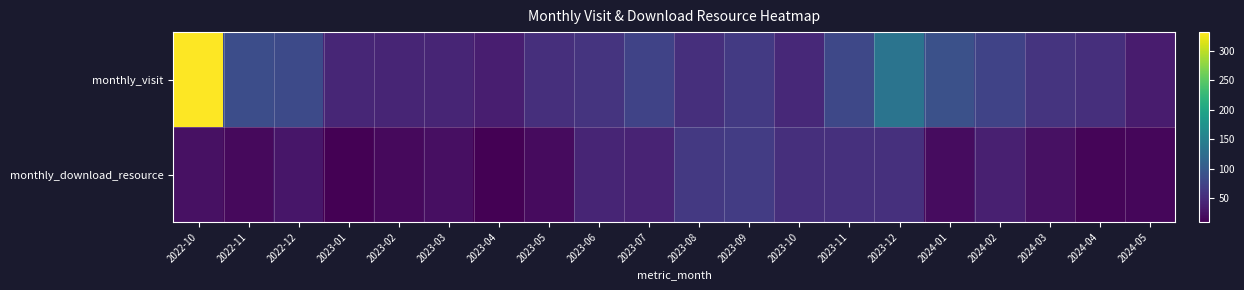

Rank the series by their maximum value, from highest to lowest.

monthly_visit, monthly_download_resource